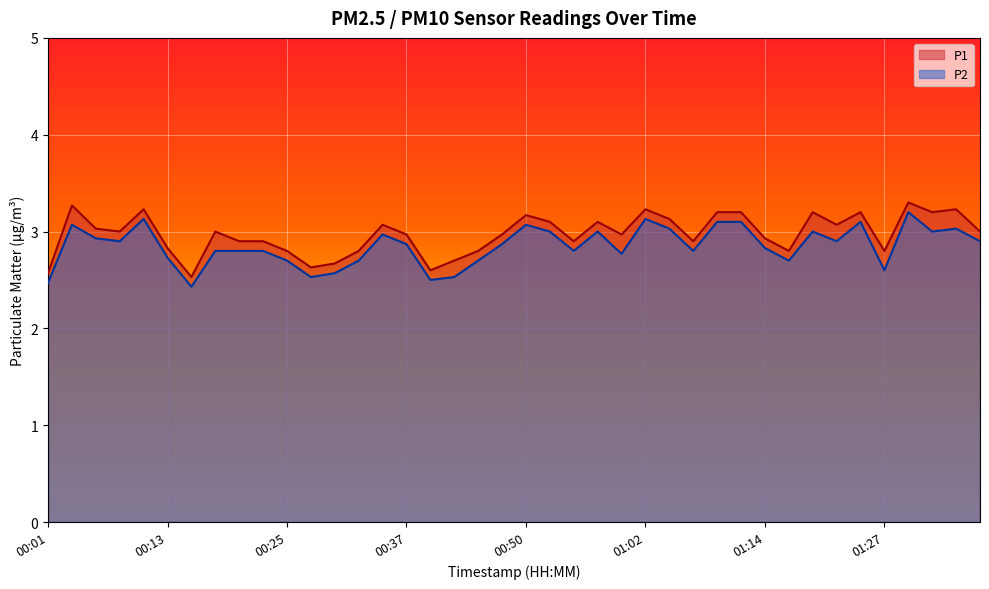

Which series has the largest total across all categories?

P1